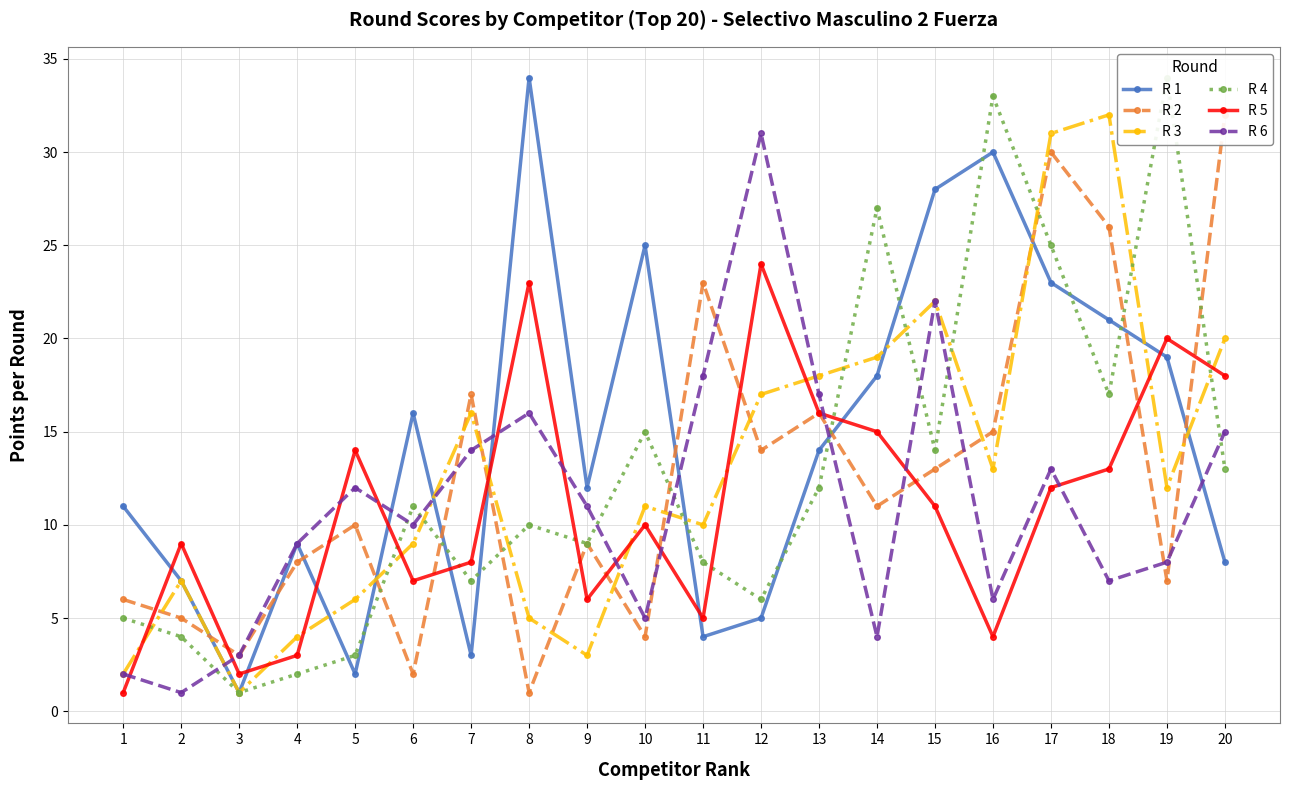

Where do R 1 and R 3 first cross each other?

4 and 5